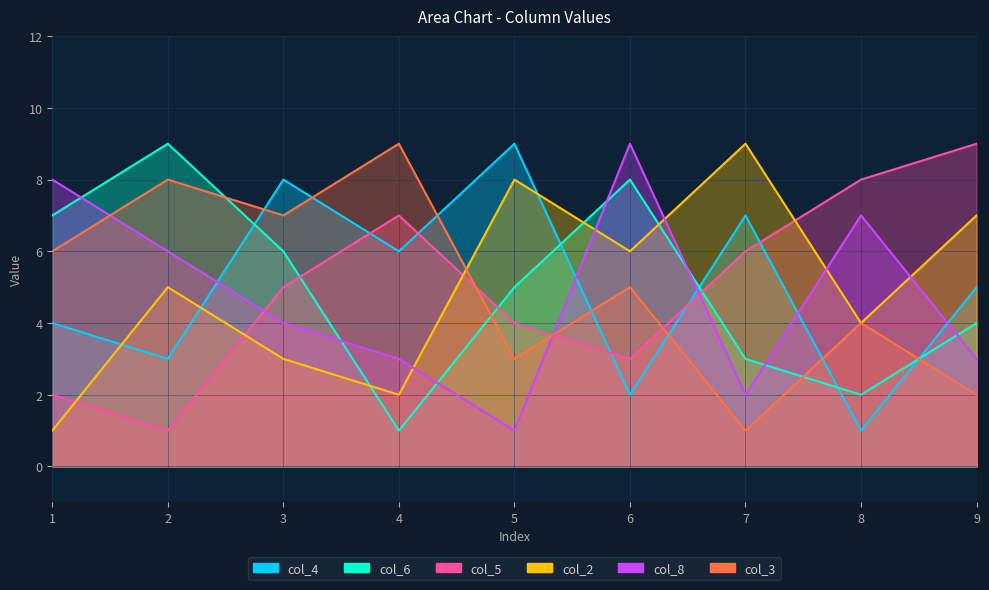

Is it true that col_2 equals 2 at 4?

True